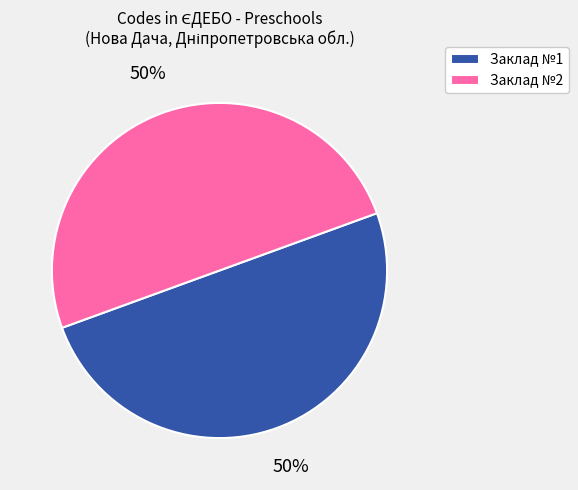

Approximately how many times larger is the value at Заклад №1 compared to Заклад №2?

1.0